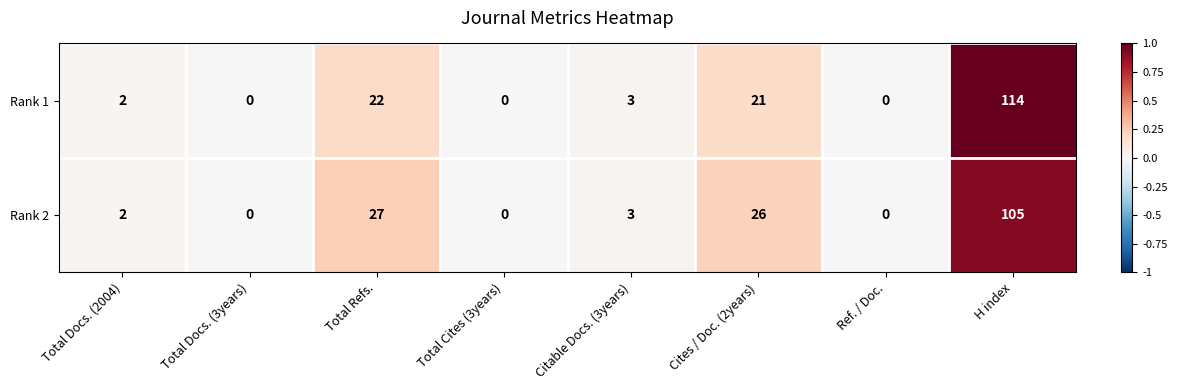

What is the average value of the Rank 2 series?

20